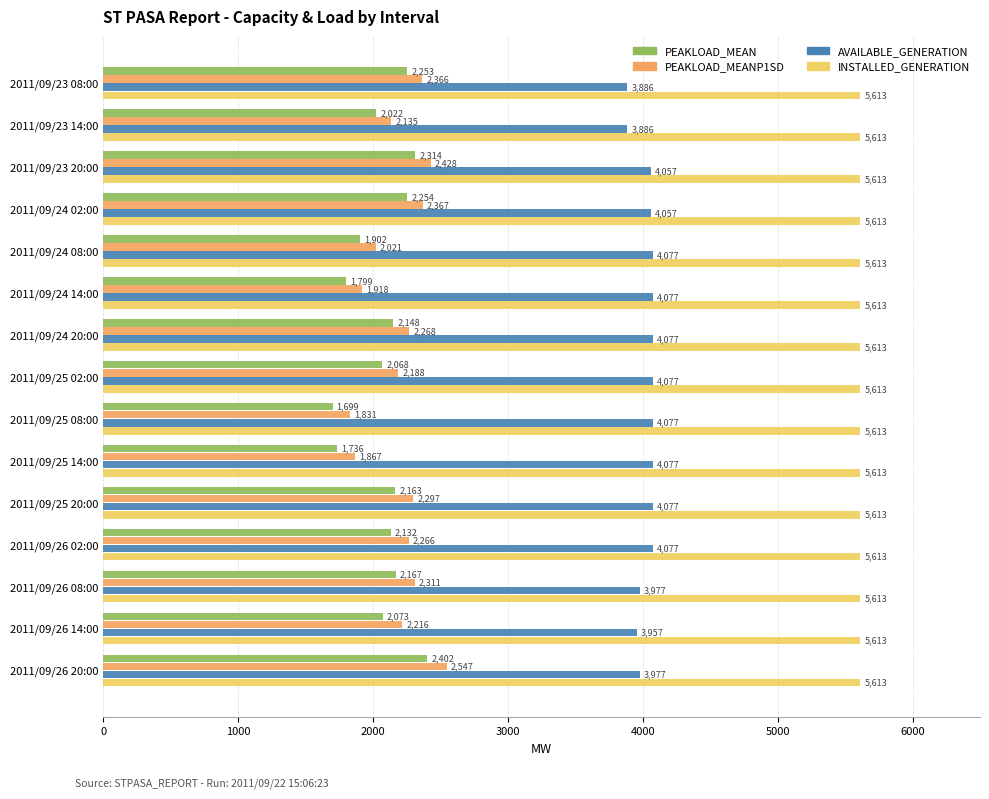

Which series has the largest total across all categories?

INSTALLED_GENERATION